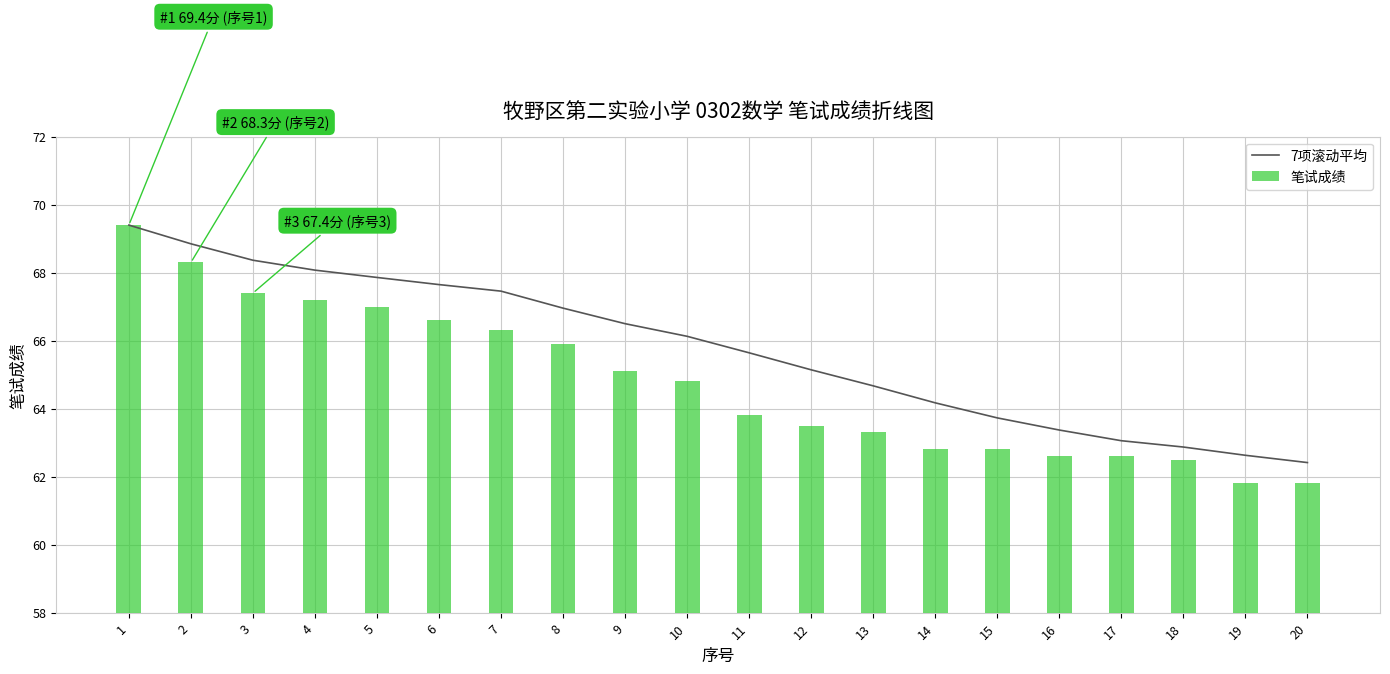

True or false: 笔试成绩 has a value of 62.6 at 16.

True